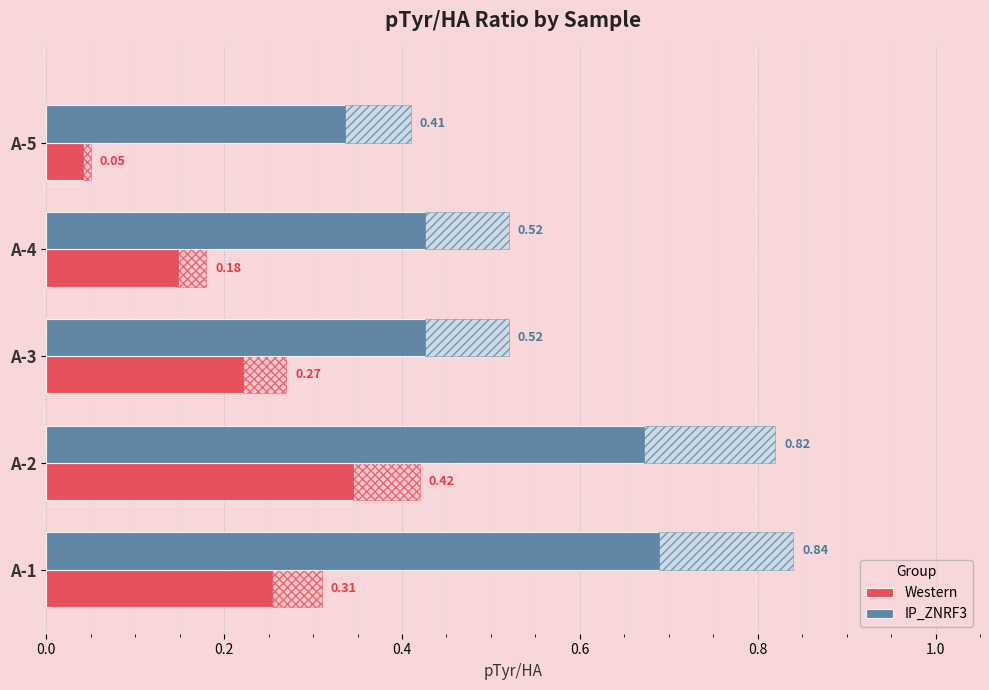

At how many categories does at least one series exceed 0?

5